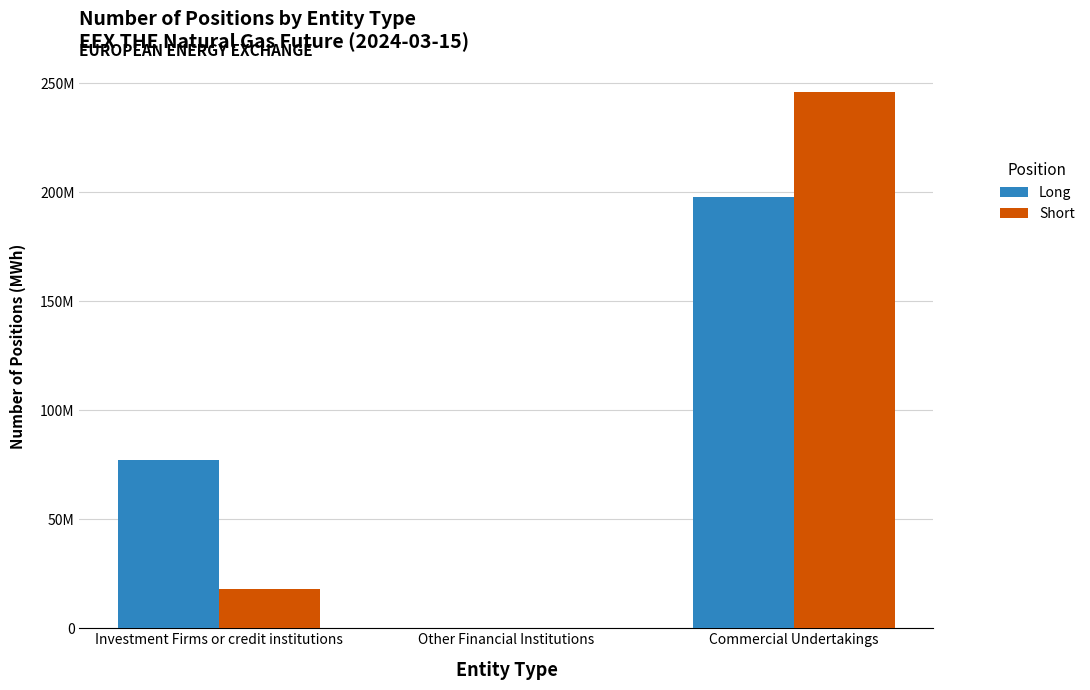

The Long series shows 48142288 at Investment Firms or credit institutions. True or false?

False